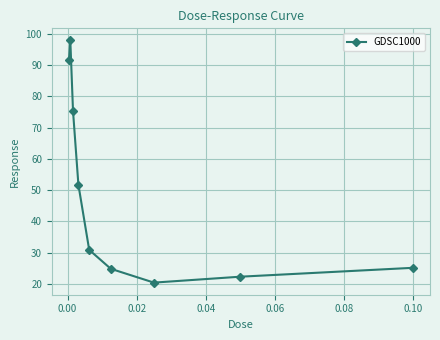

What is the average value?

48.9